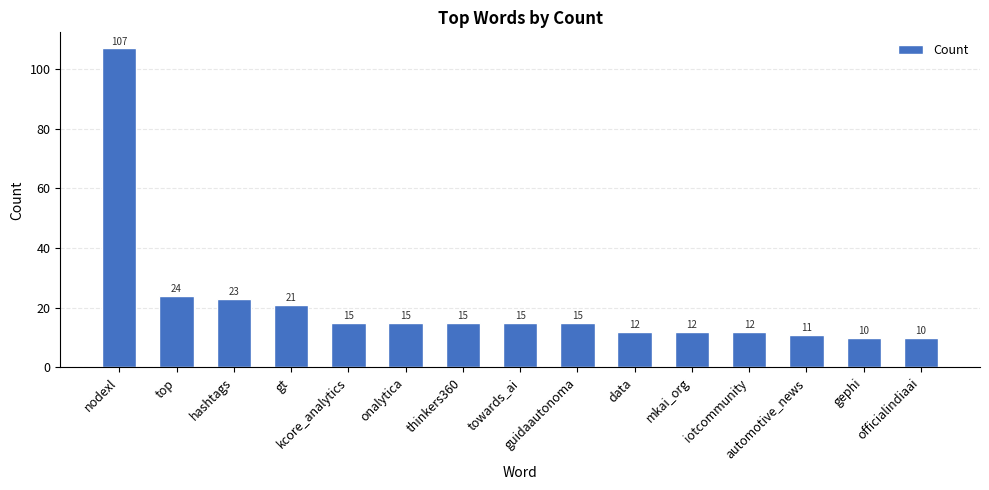

How many bars are there in total?

15